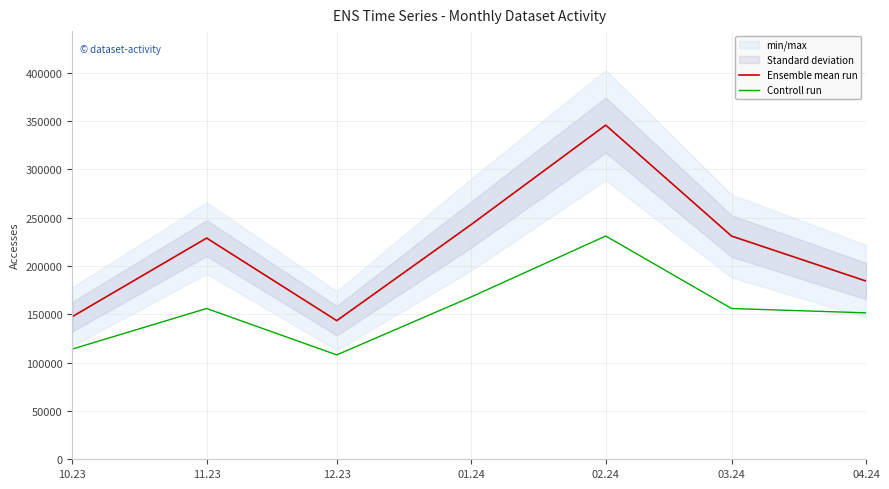

What is the total value across all series at 10.23?

261489